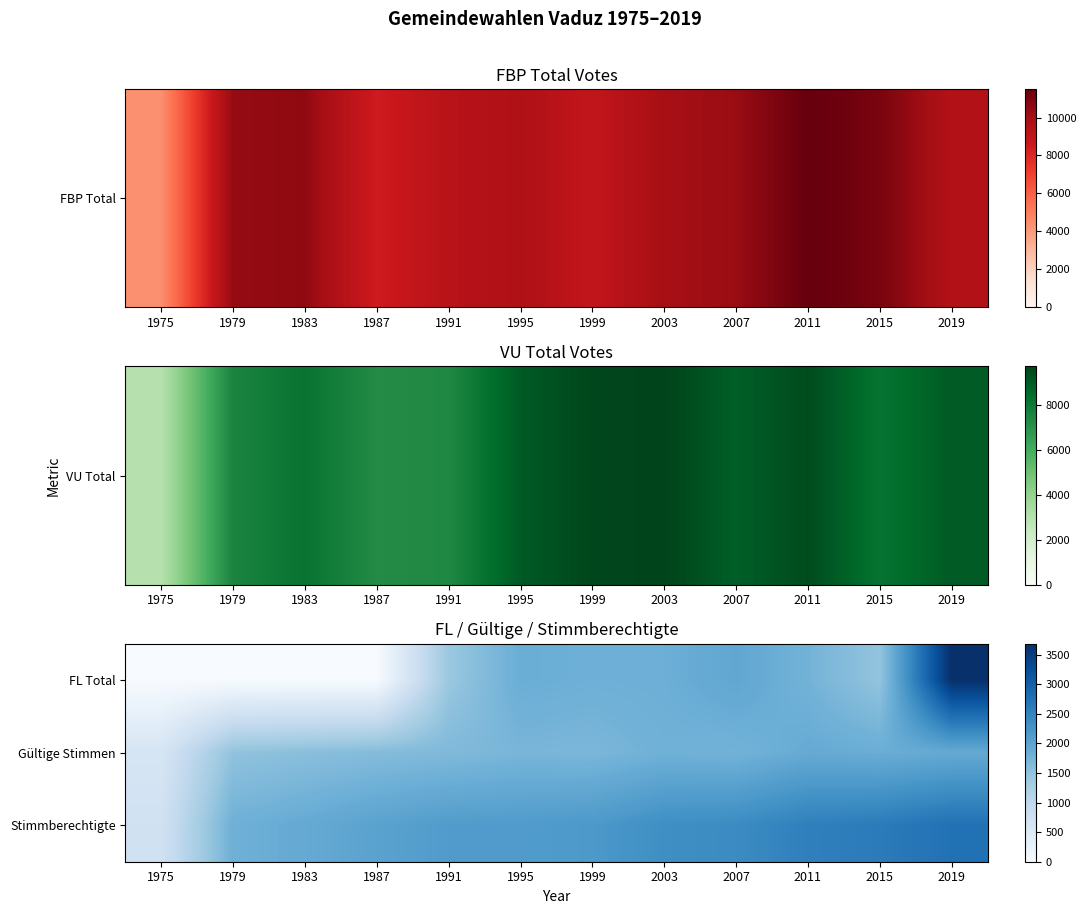

What is the total value across all series at 1979?

3297